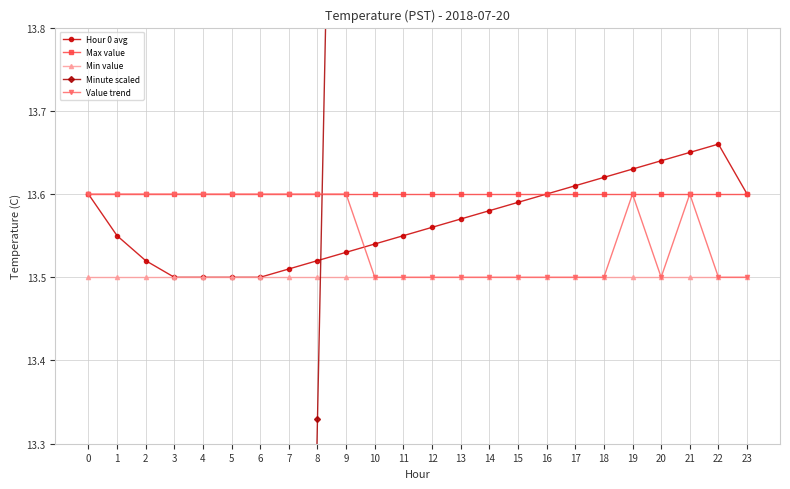

What are all the series names shown in the legend?

Hour 0 avg, Max value, Min value, Minute scaled, Value trend